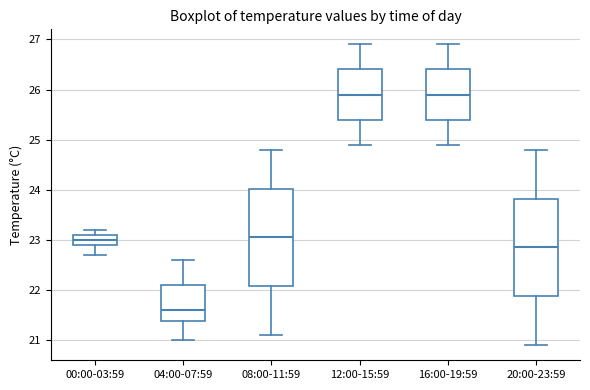

Reading left to right, transcribe this box plot: for each box, give where its median line is, the range the box spans, and where its two whiskers end, as read against the y-axis. The values are not printed on the chart, so give them approximately, as read against the axis.

00:00-03:59: median 23.0, box 22.9 to 23.1, whiskers 22.7 to 23.2
04:00-07:59: median 21.6, box 21.4 to 22.1, whiskers 21.0 to 22.6
08:00-11:59: median 23.1, box 22.1 to 24.0, whiskers 21.1 to 24.8
12:00-15:59: median 25.9, box 25.4 to 26.4, whiskers 24.9 to 26.9
16:00-19:59: median 25.9, box 25.4 to 26.4, whiskers 24.9 to 26.9
20:00-23:59: median 22.9, box 21.9 to 23.8, whiskers 20.9 to 24.8